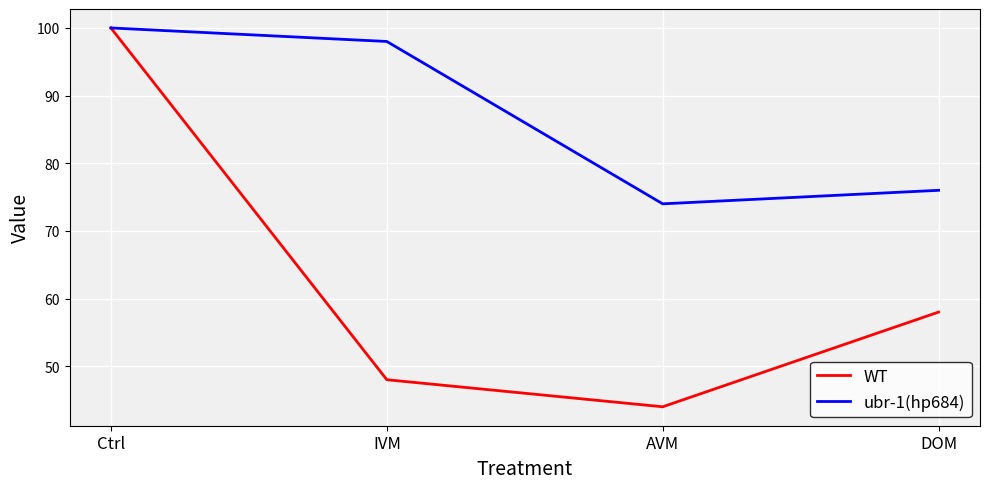

Which series has the largest total across all categories?

ubr-1(hp684)